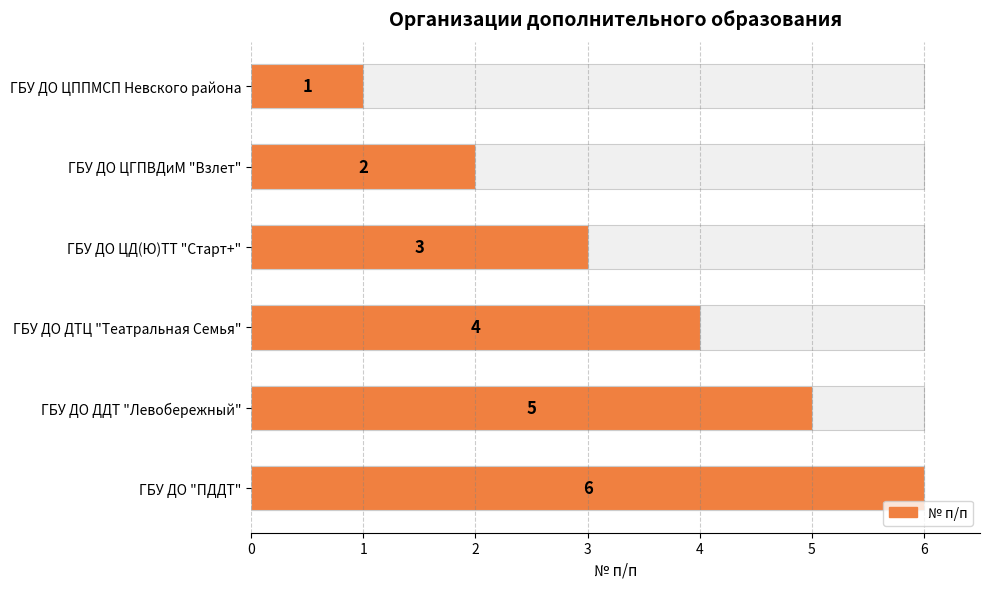

How many values are below 4?

3